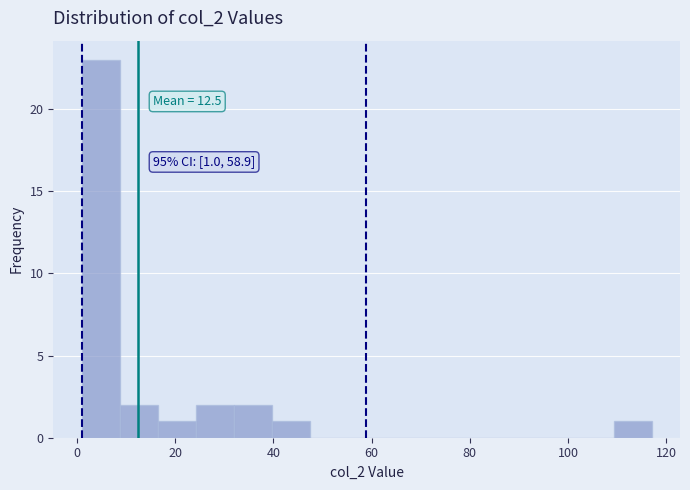

Read against the x-axis, roughly where is the centre of the tallest bar?

4